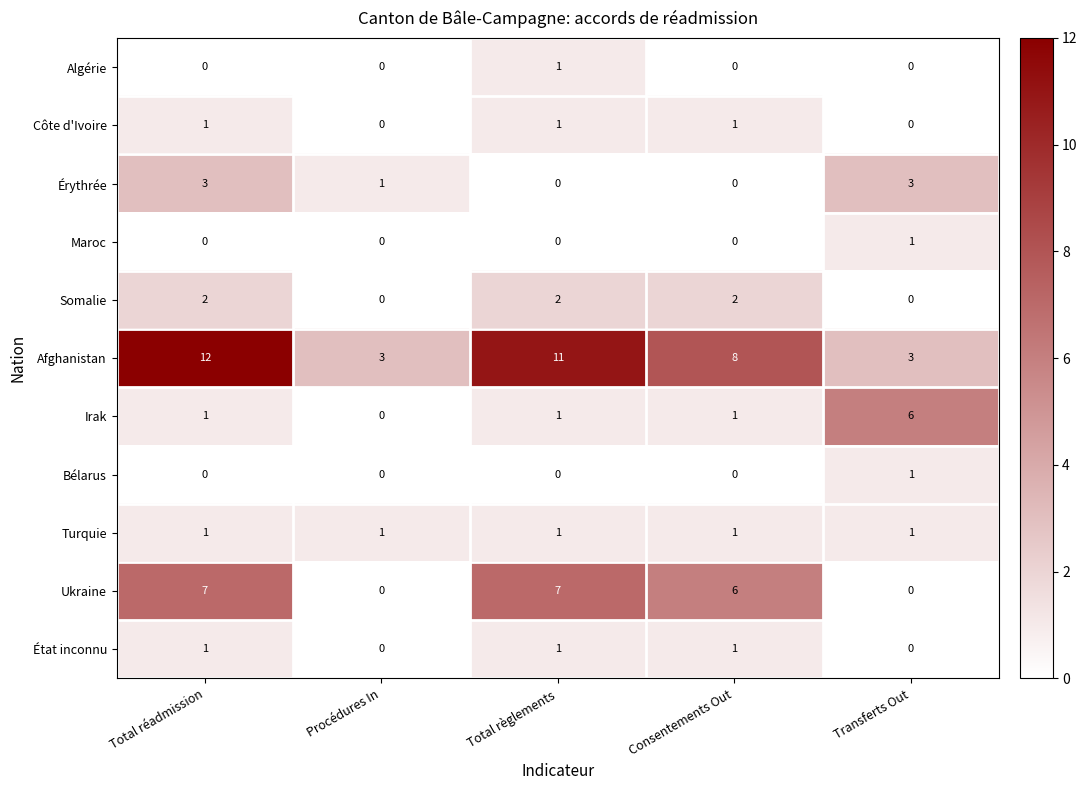

Which label corresponds to the largest value in the chart?

Total réadmission